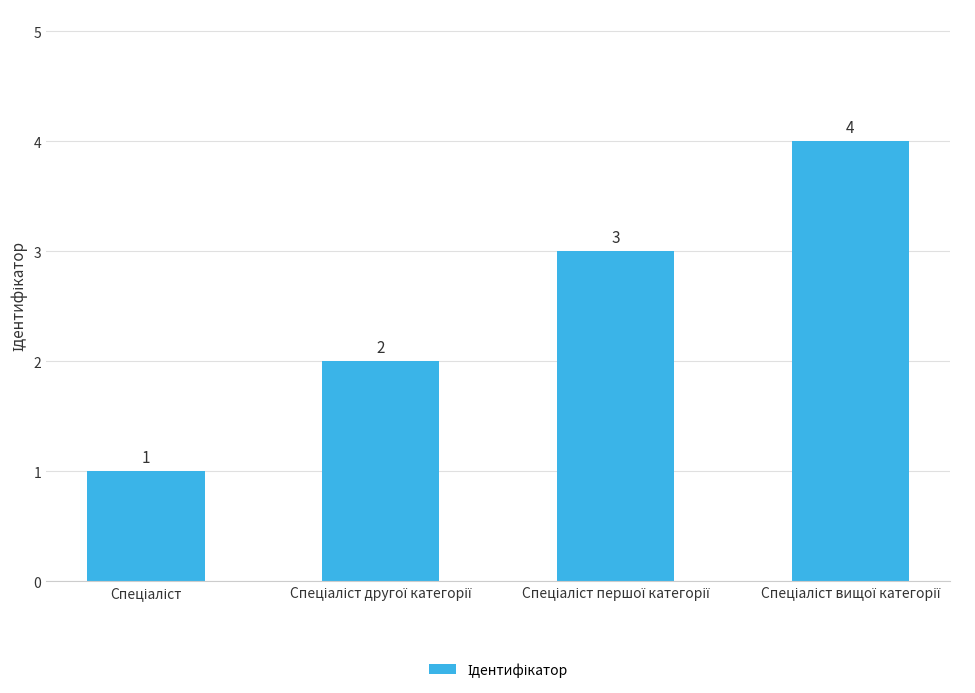

What is the difference between the maximum and minimum values?

3